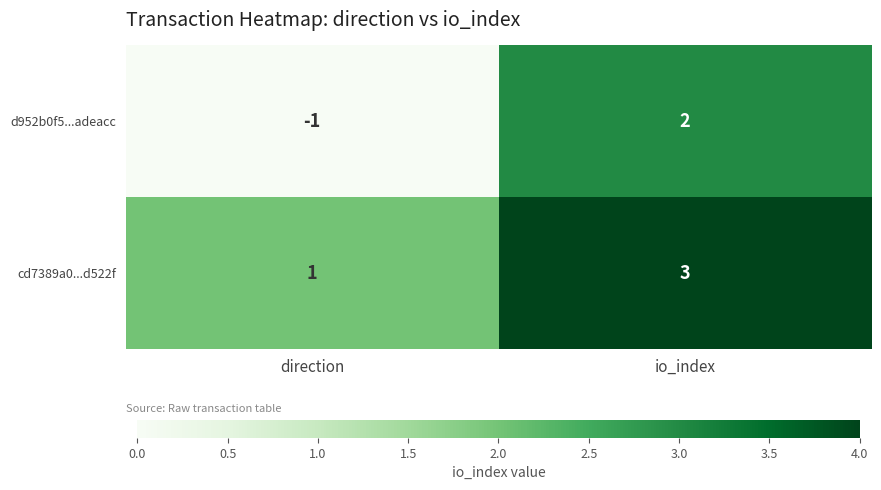

Which series has the largest range (max minus min)?

d952b0f5...adeacc